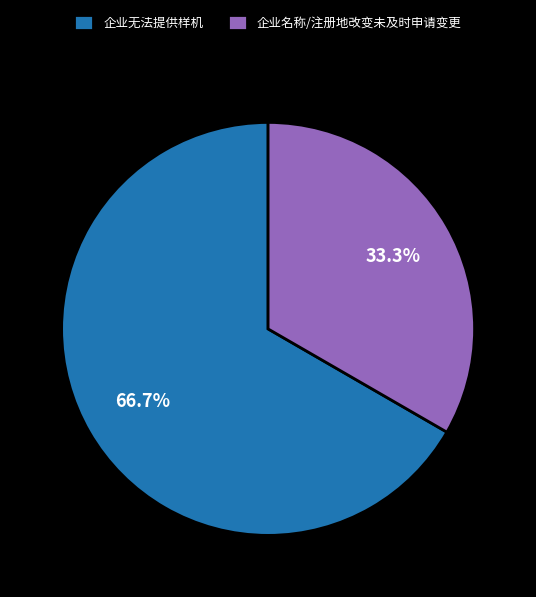

What is the ratio of the value at 企业名称/注册地改变未及时申请变更 to the value at 企业无法提供样机?

0.5